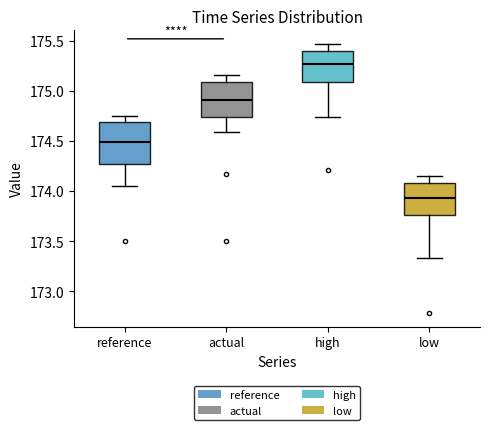

Reading left to right, transcribe this box plot: for each box, give where its median line is, the range the box spans, and where its two whiskers end, as read against the y-axis. The values are not printed on the chart, so give them approximately, as read against the axis.

reference: median 174.50, box 174.25 to 174.70, whiskers 174.05 to 174.75
actual: median 174.90, box 174.75 to 175.10, whiskers 174.60 to 175.15
high: median 175.25, box 175.10 to 175.40, whiskers 174.75 to 175.45
low: median 173.95, box 173.75 to 174.10, whiskers 173.35 to 174.15